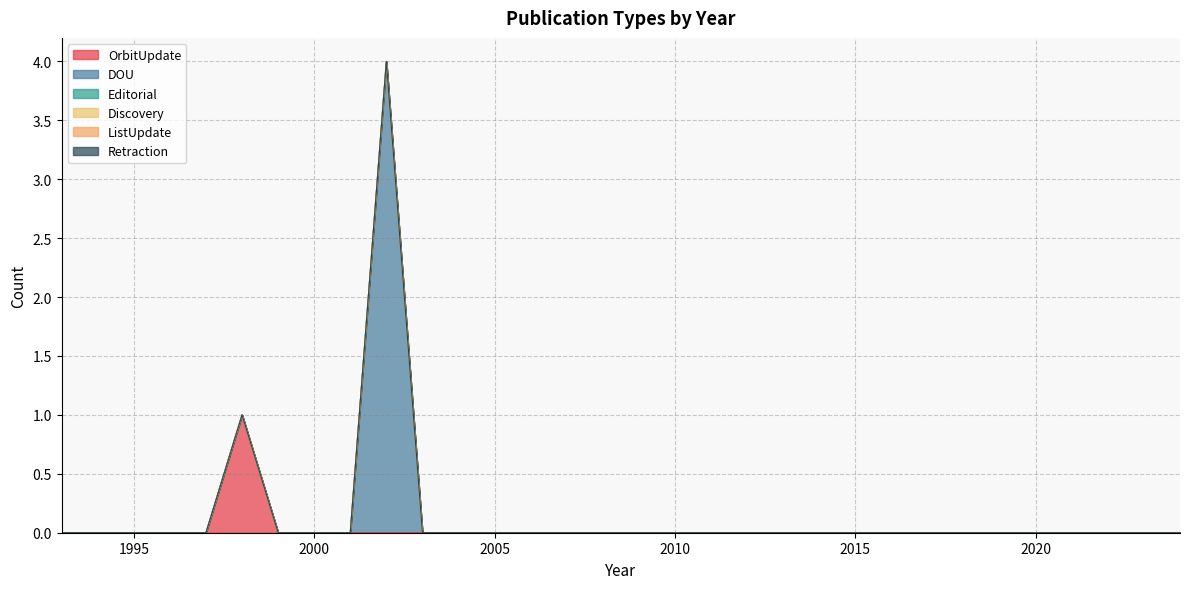

What is the difference between the maximum and minimum values in the DOU series?

4